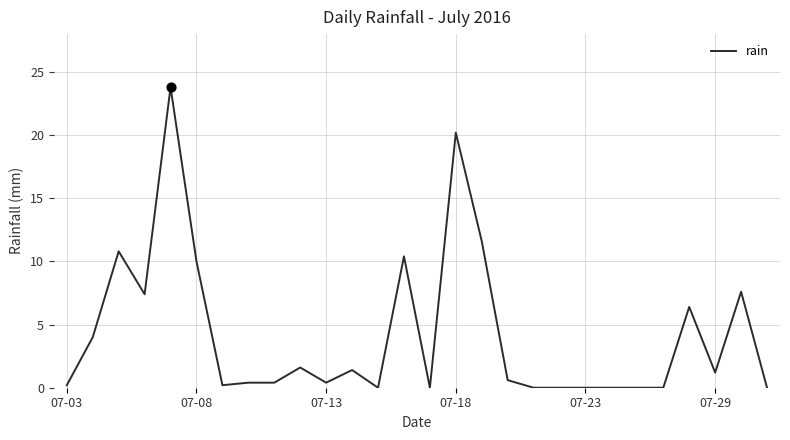

What is the difference between the maximum and minimum values?

23.8